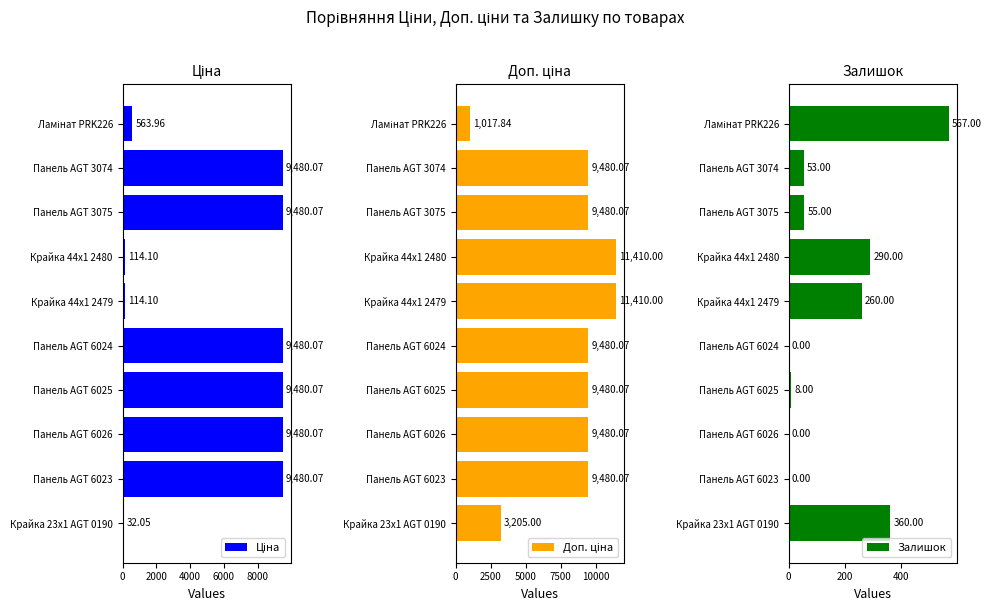

How many data points in Доп. ціна are above 9480?

8